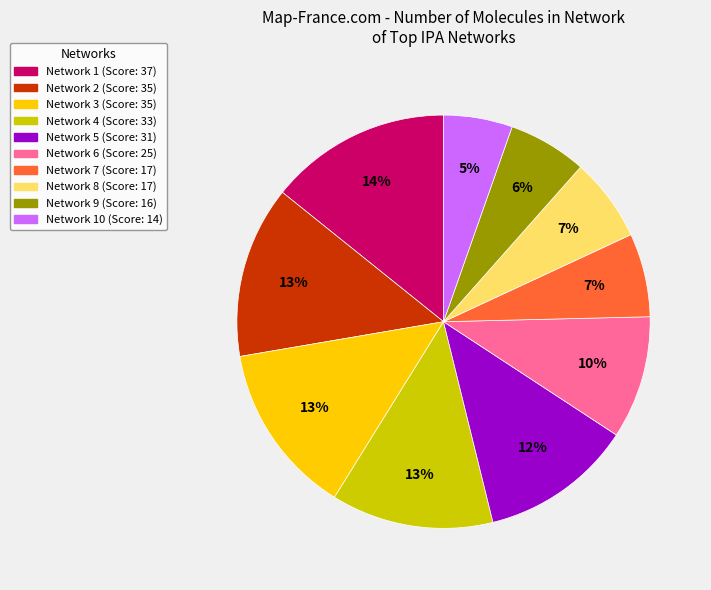

To the nearest percent, what is the difference between the largest and smallest slice percentages?

9%